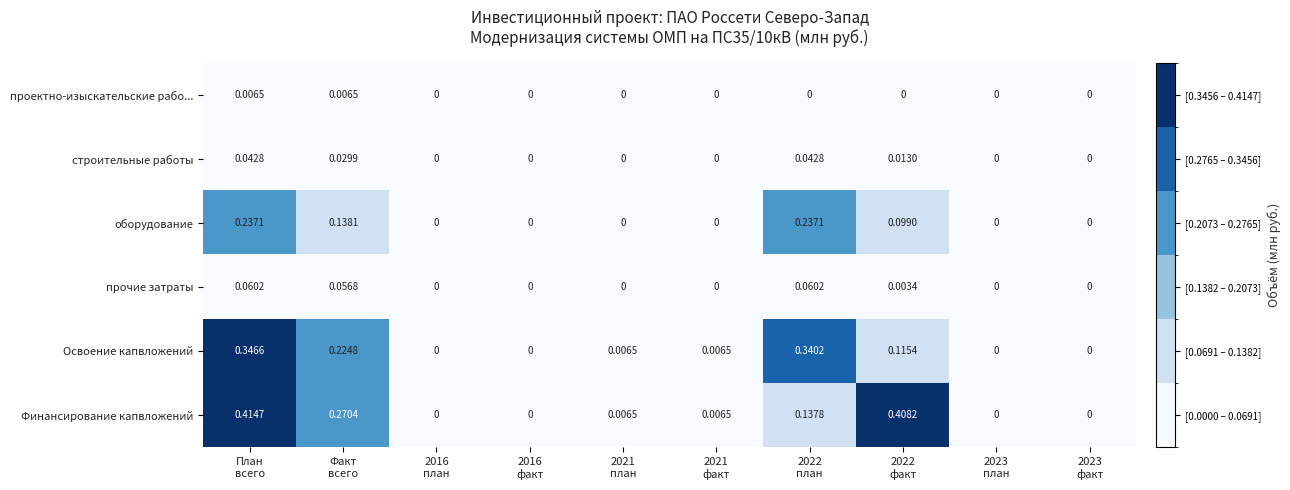

Which series has the largest range (max minus min)?

Финансирование капвложений